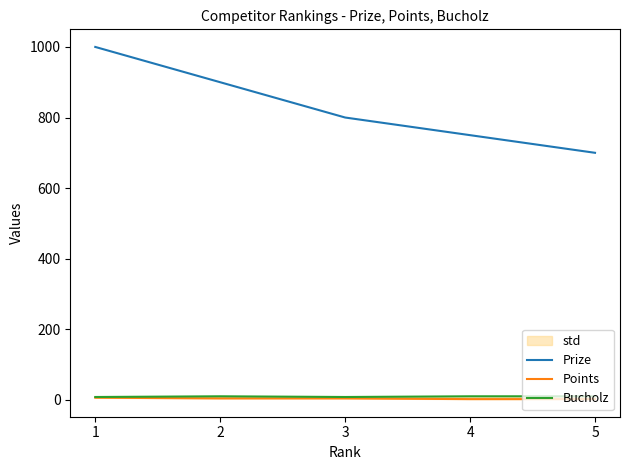

How many data points in Prize are above 800?

2